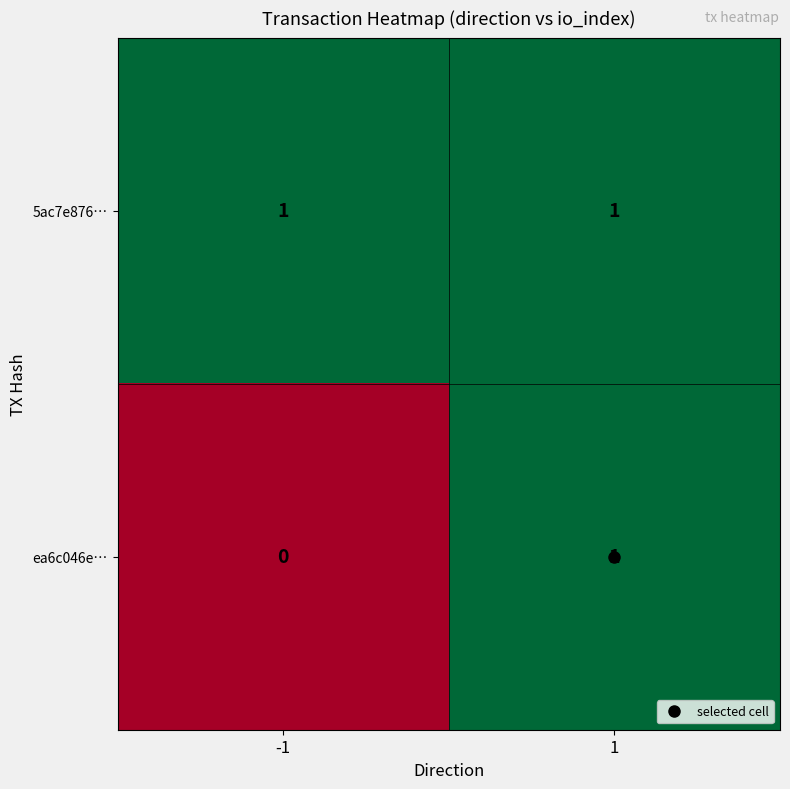

Which series has the largest total across all categories?

5ac7e876…